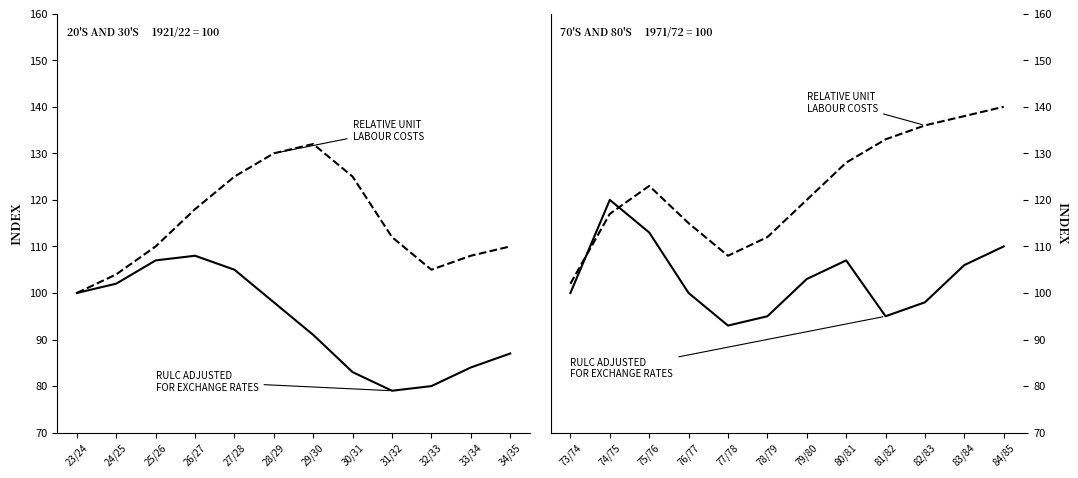

Which series has the widest spread of values?

RELATIVE UNIT
LABOUR COSTS